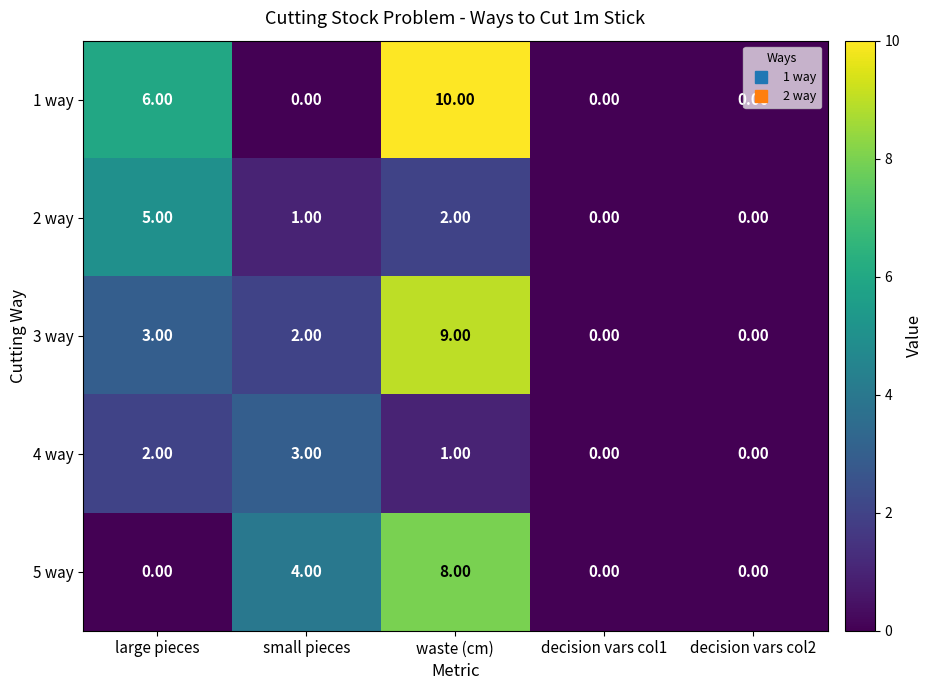

At which category is the sum across all series the highest?

waste (cm)